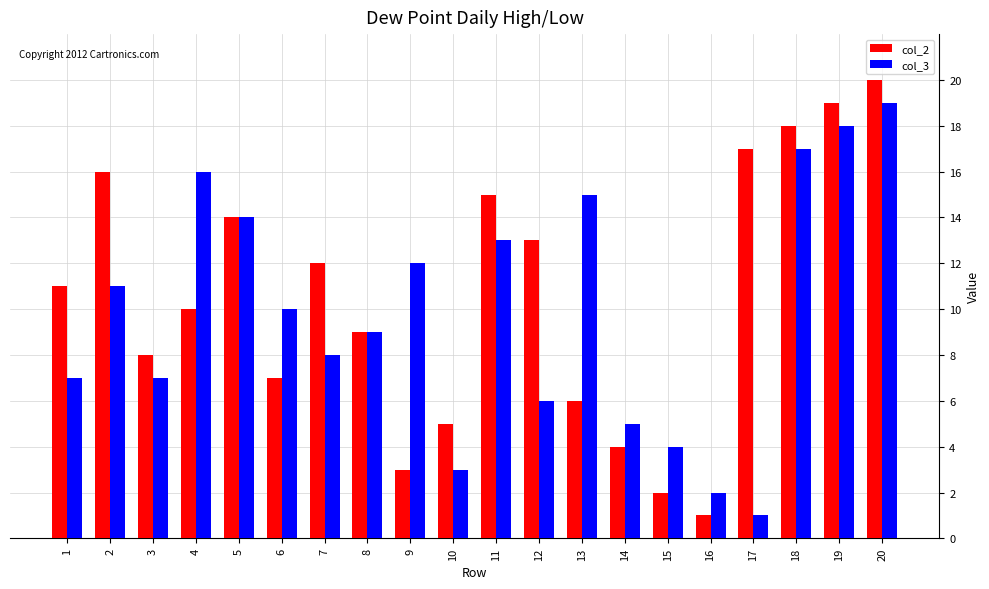

How many bars are there in each group?

2